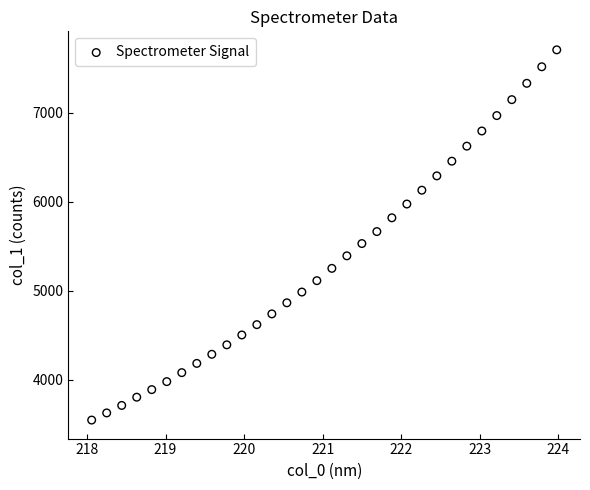

What is the range of Y values (max minus min)?

4159.2